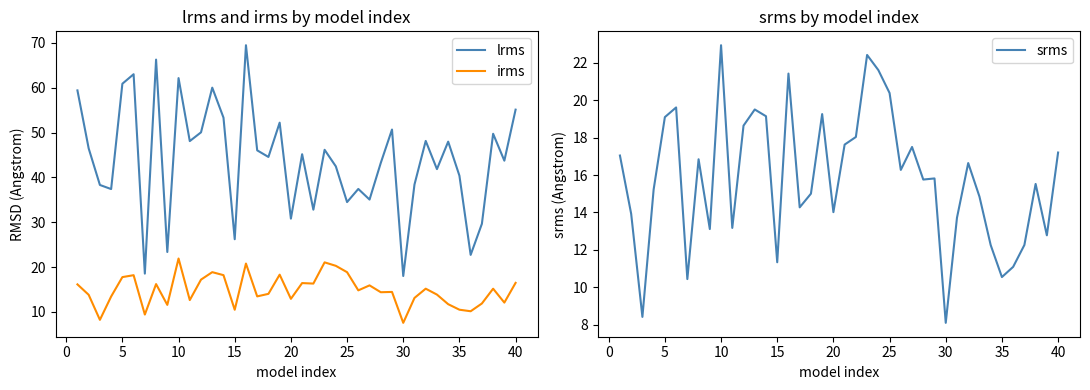

How many lines are shown in the chart?

3